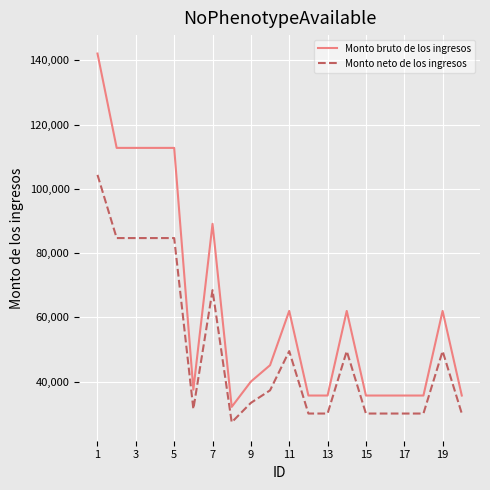

Which series has the largest total across all categories?

Monto bruto de los ingresos